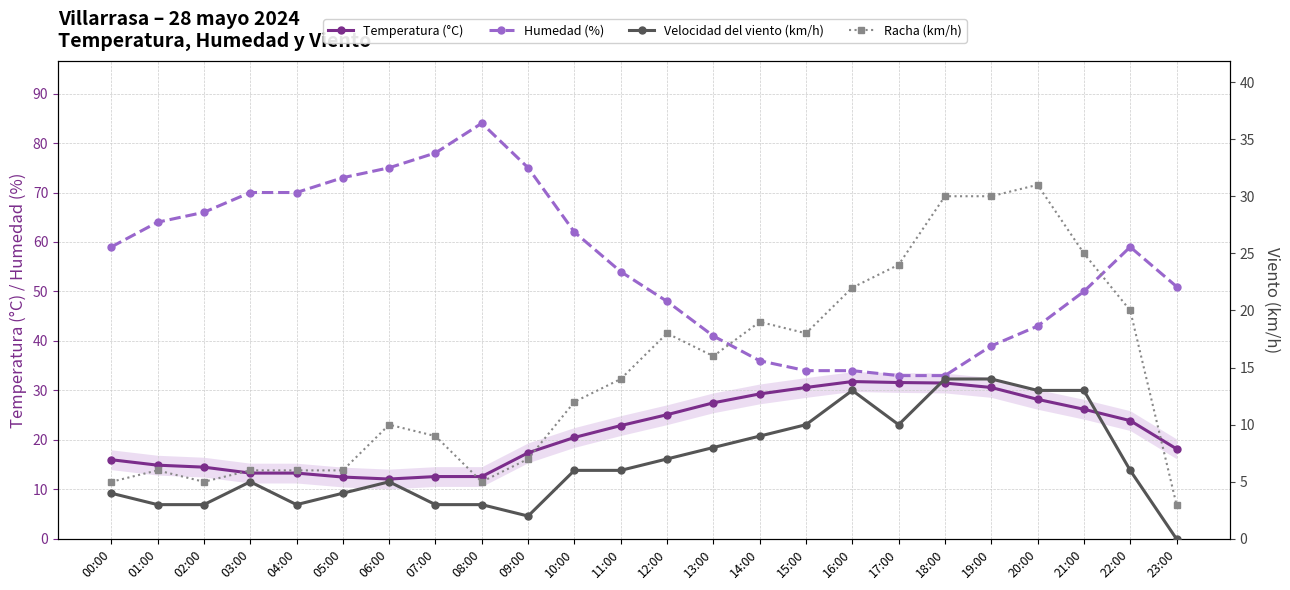

The value of Velocidad del viento (km/h) at 05:00 is 4.0. True or false?

True